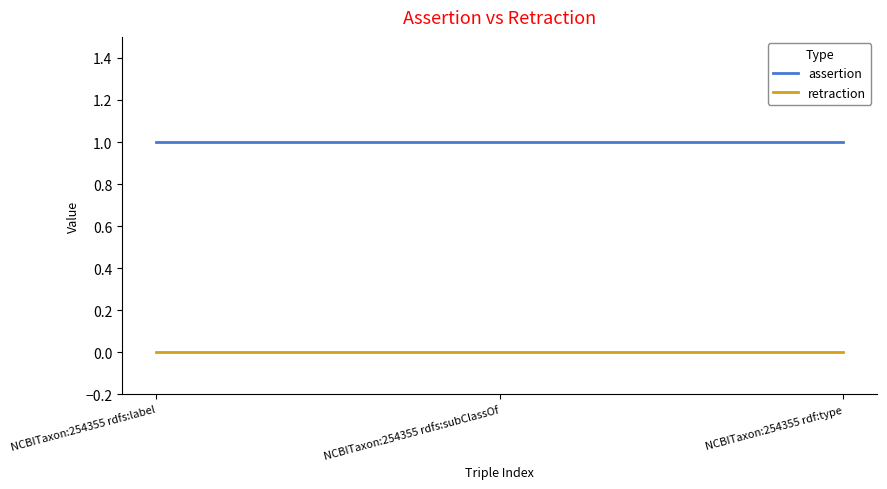

List the series in order of their overall mean, lowest first.

retraction, assertion